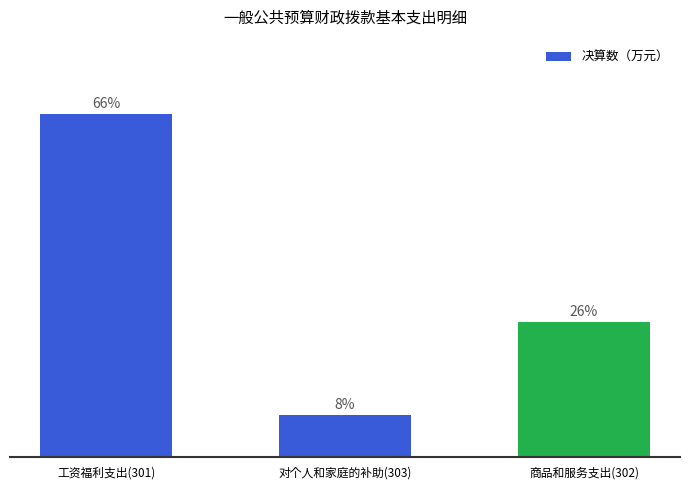

Where does the data first go above 451?

工资福利支出(301)